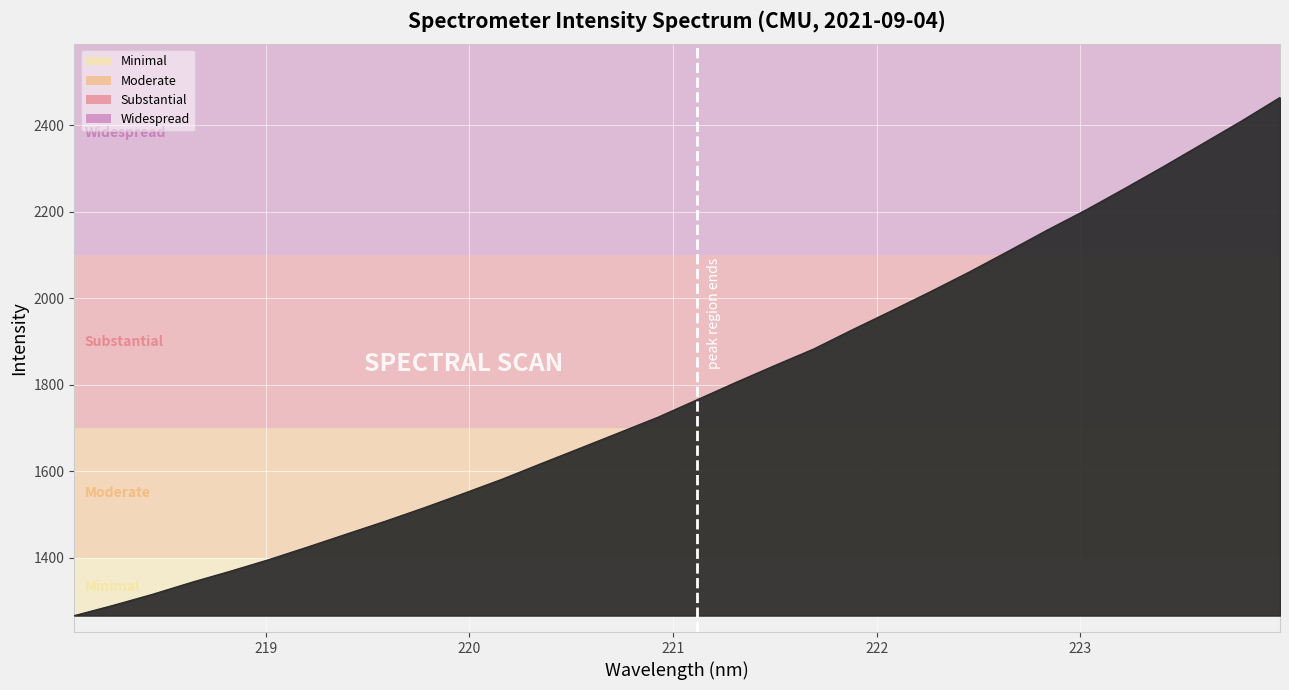

What is the smallest value displayed?

1266.8